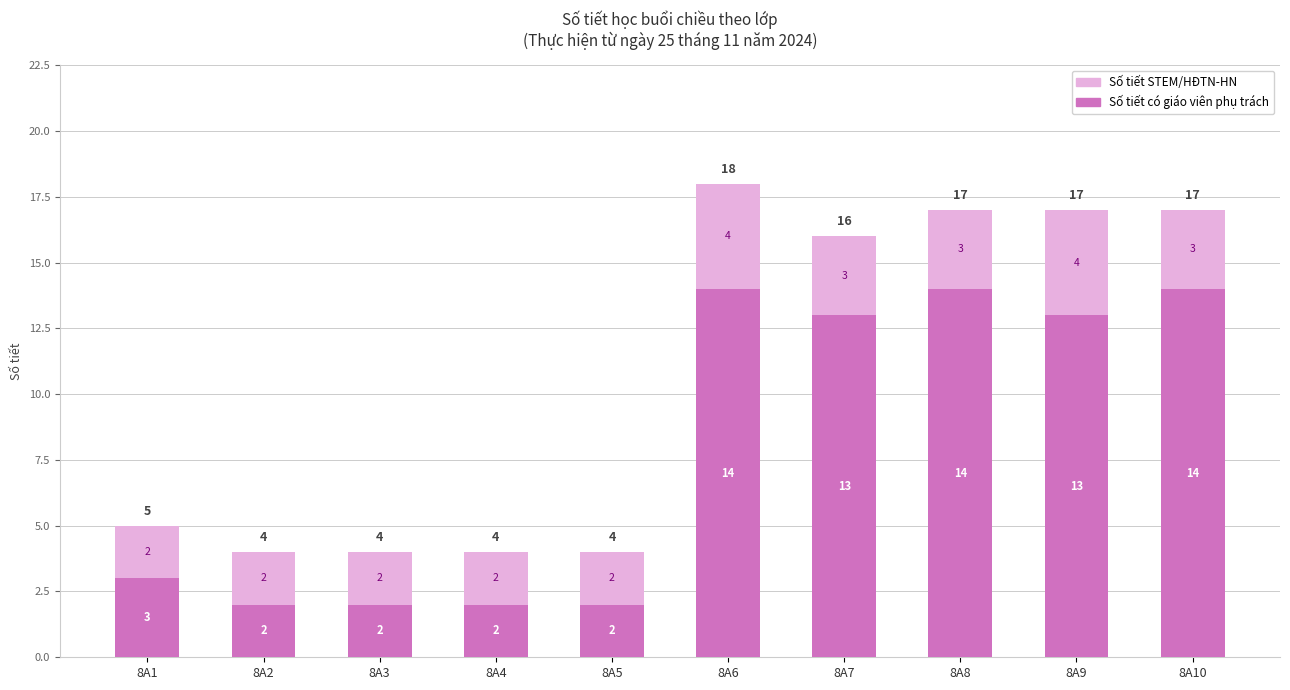

Is the value of Số tiết có giáo viên phụ trách at 8A9 greater than the value of Số tiết STEM/HĐTN-HN at 8A2?

Yes